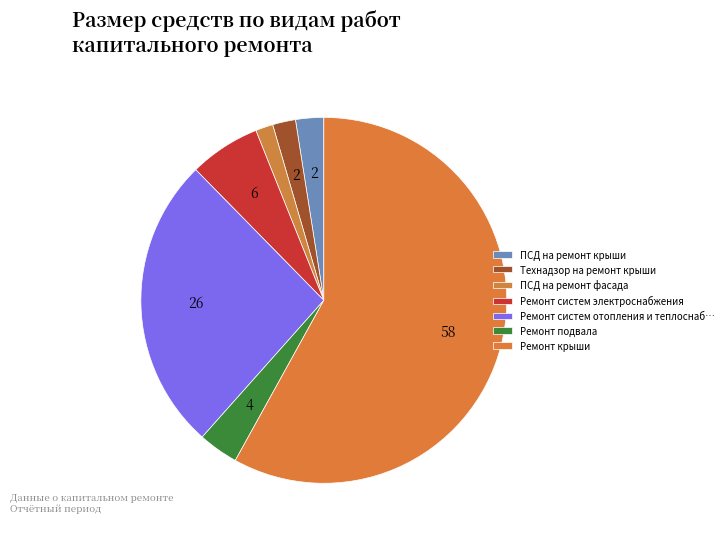

Which slice is the largest?

Ремонт крыши